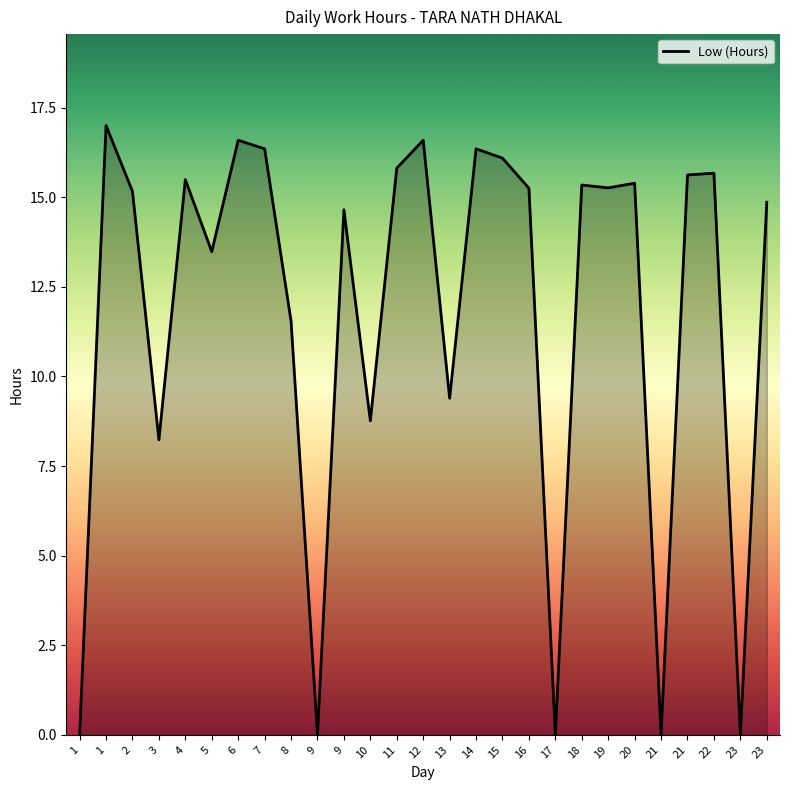

How many lines are shown in the chart?

1